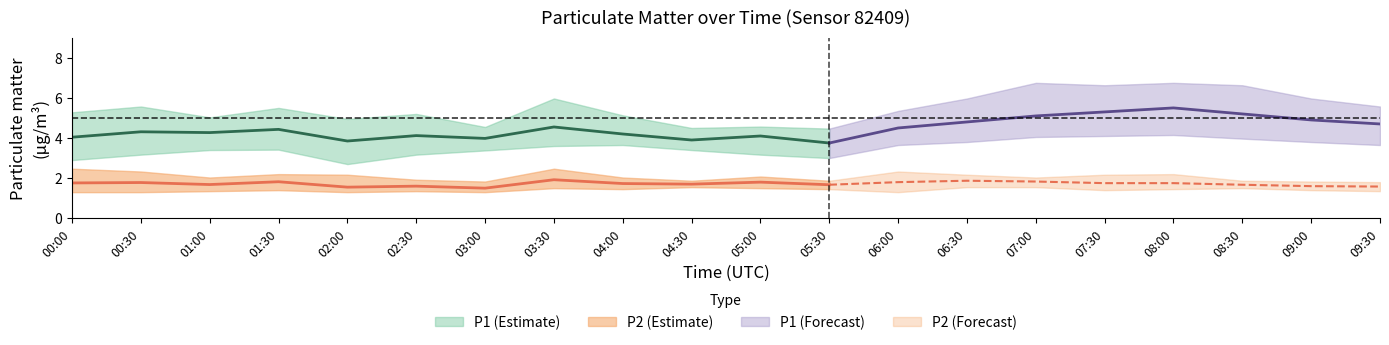

Rank the series at 02:00 from highest to lowest value.

P1_upper, P1, P1_lower, P2_upper, P2, P2_lower